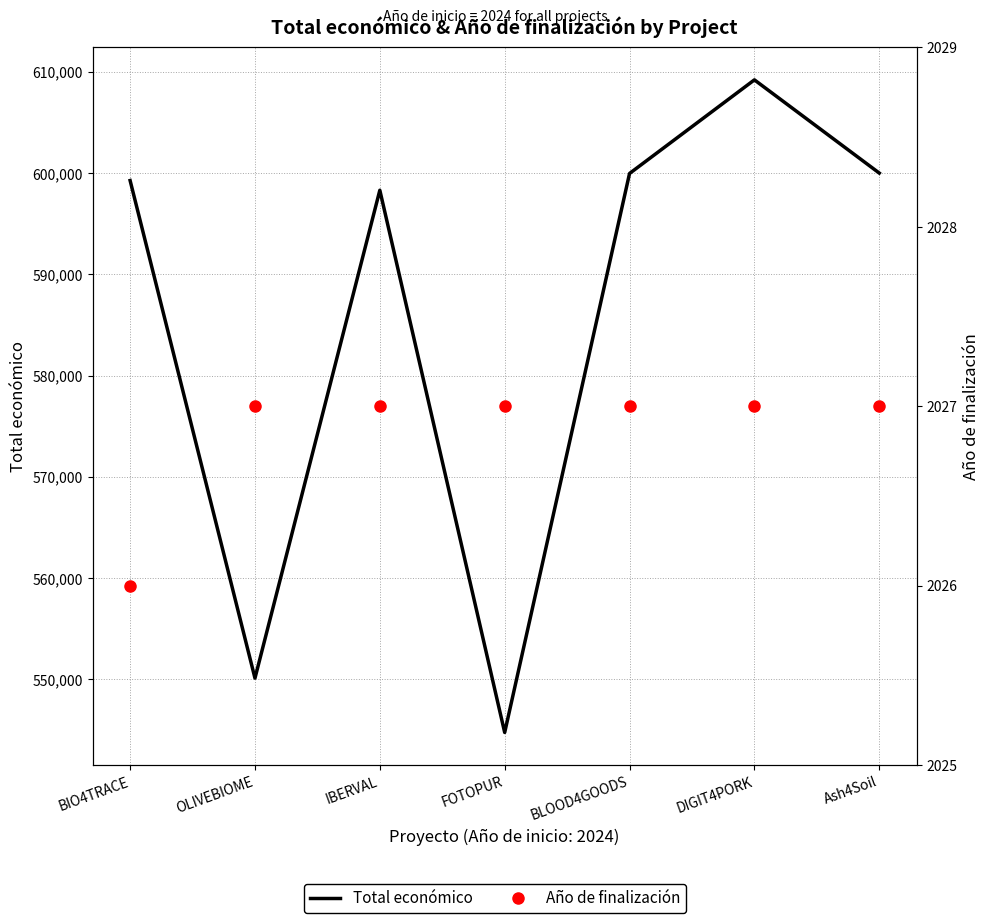

True or false: Año de finalización and Total económico cross at least once.

False